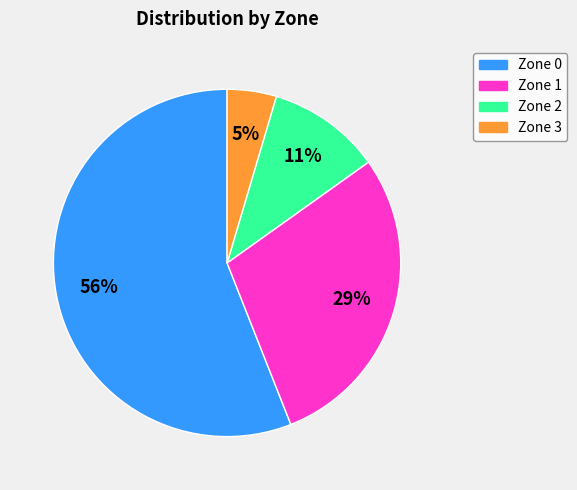

How many slices are in this pie chart?

4